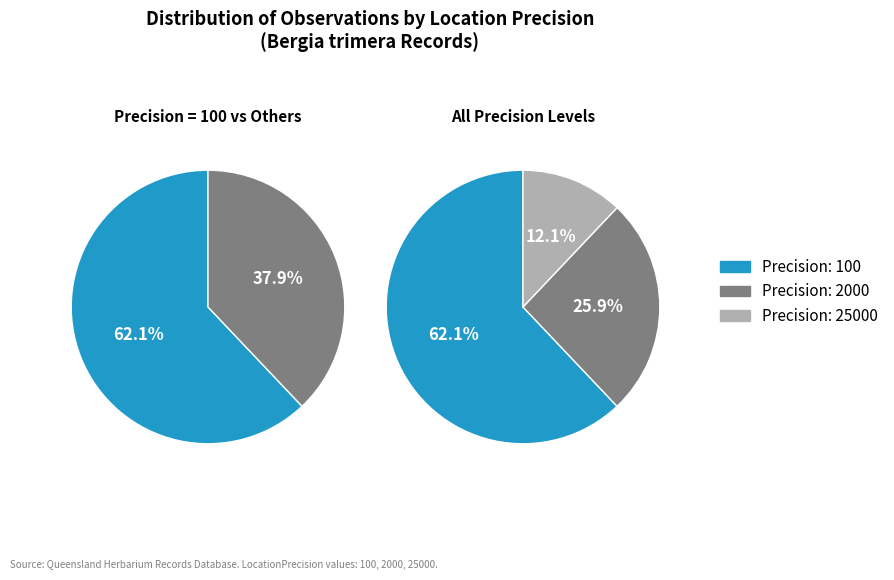

Is it true that 25000 is 3% of the pie?

False